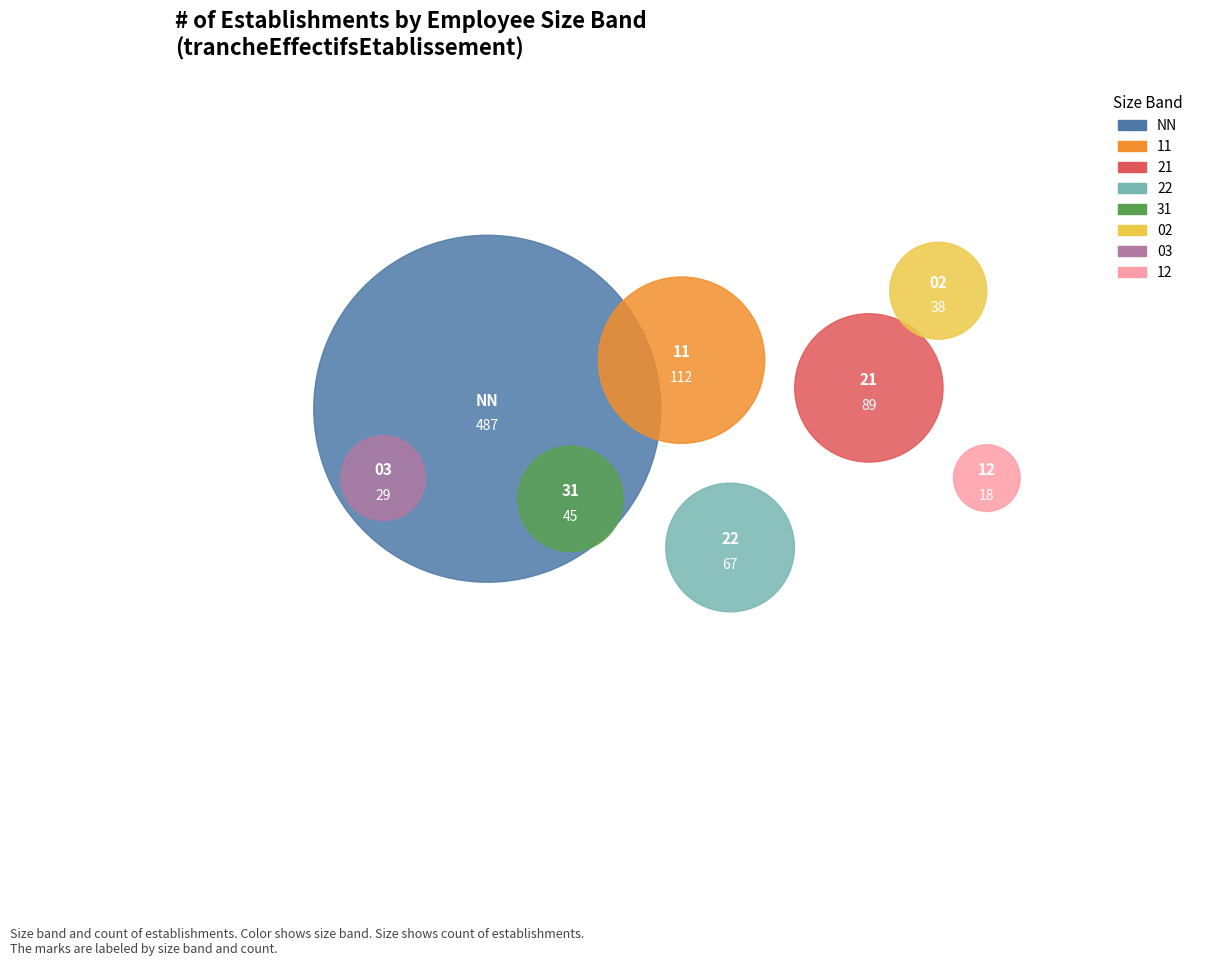

Which has a higher value, 12 or 02?

02